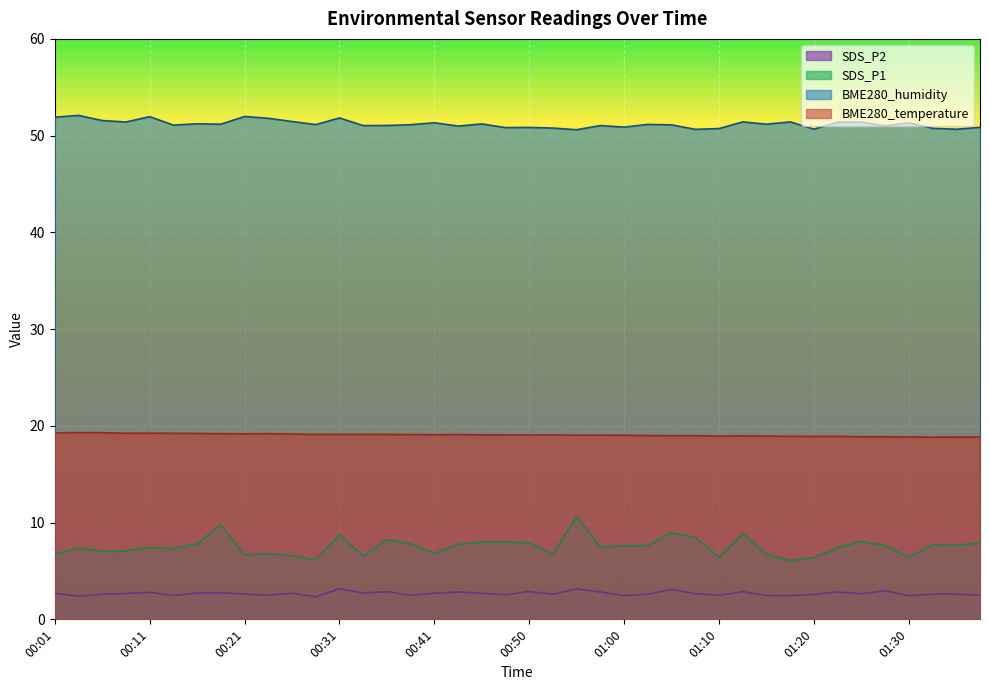

What is the label of the 34th point from the right?

00:16